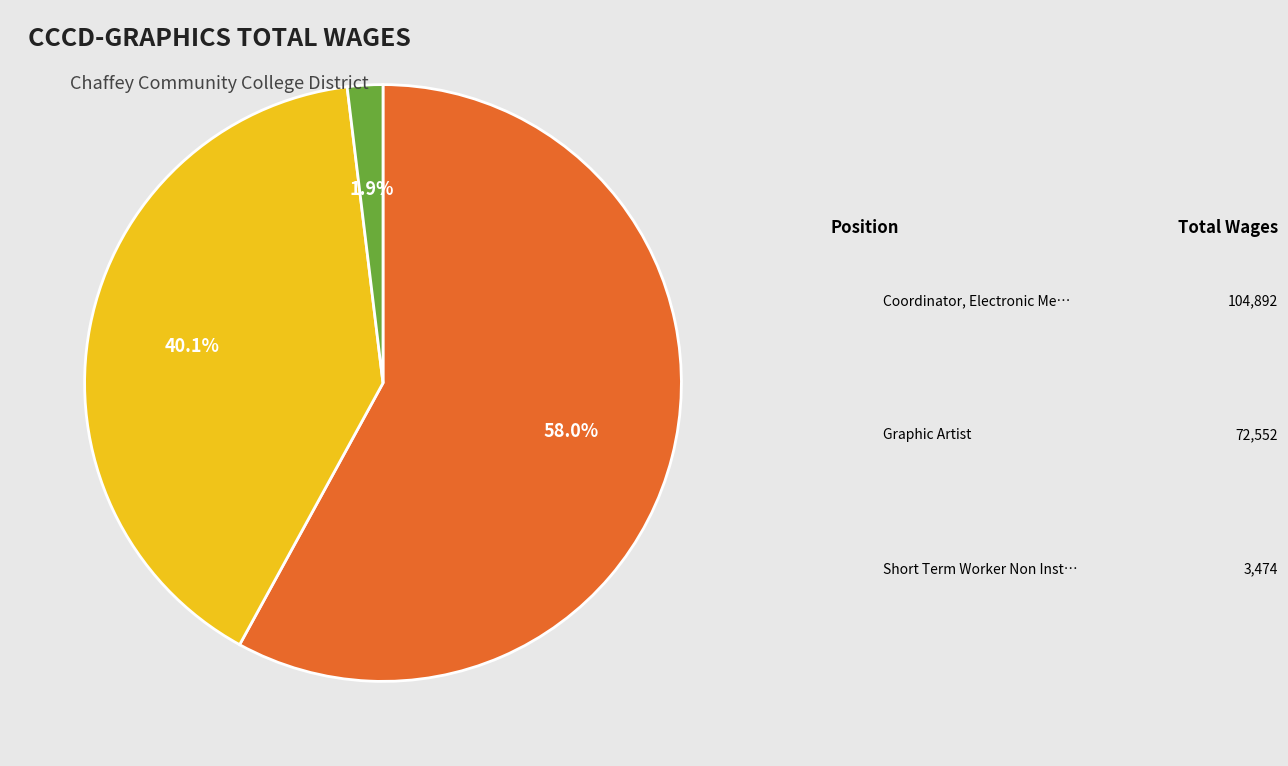

Is there a majority slice in this chart?

Yes